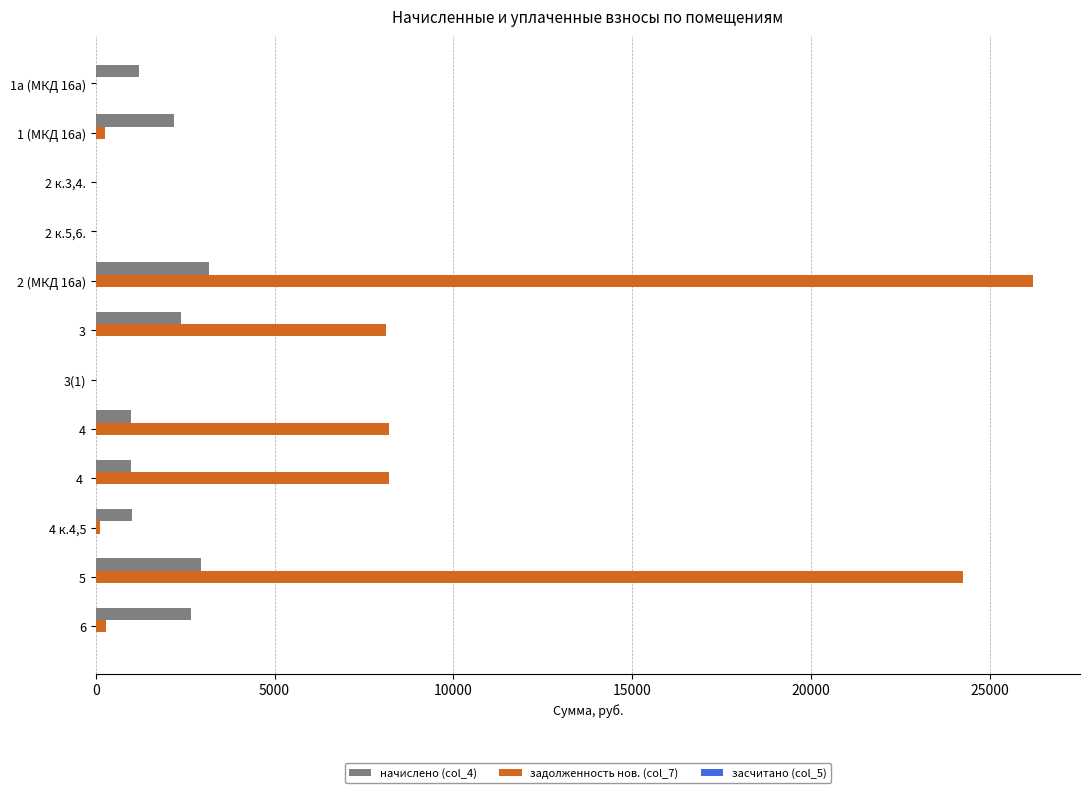

What is the highest value of the начислено (col_4) series?

3172.1